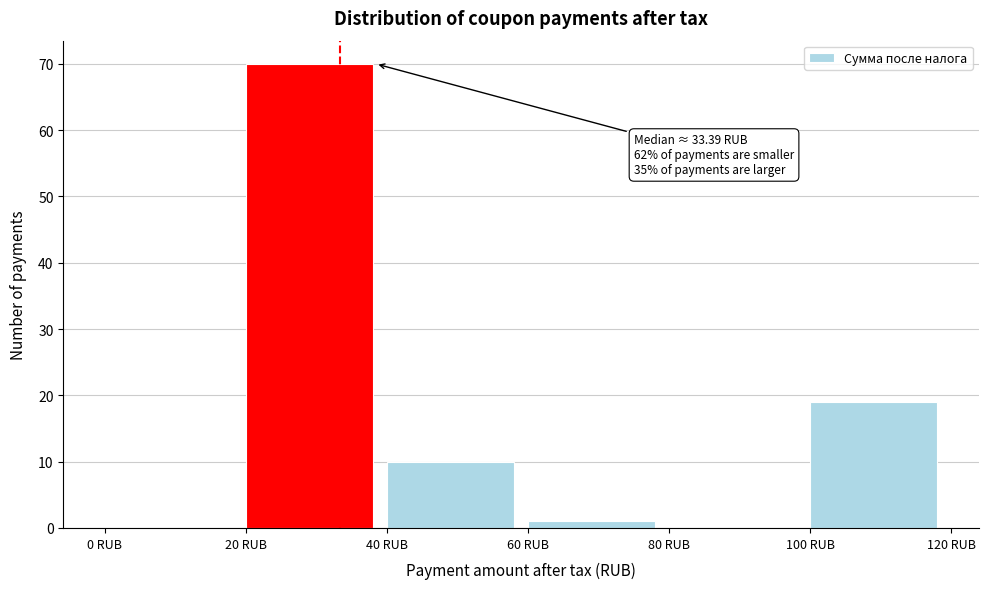

Over which range of the x-axis is the bar tallest?

20 to 40